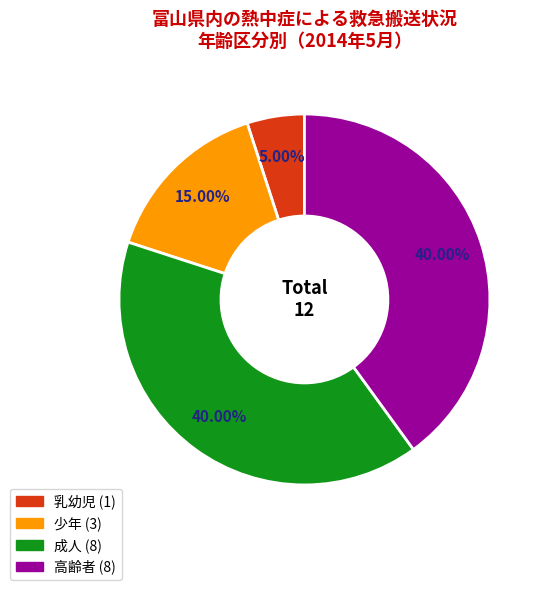

Is there a majority slice in this chart?

No